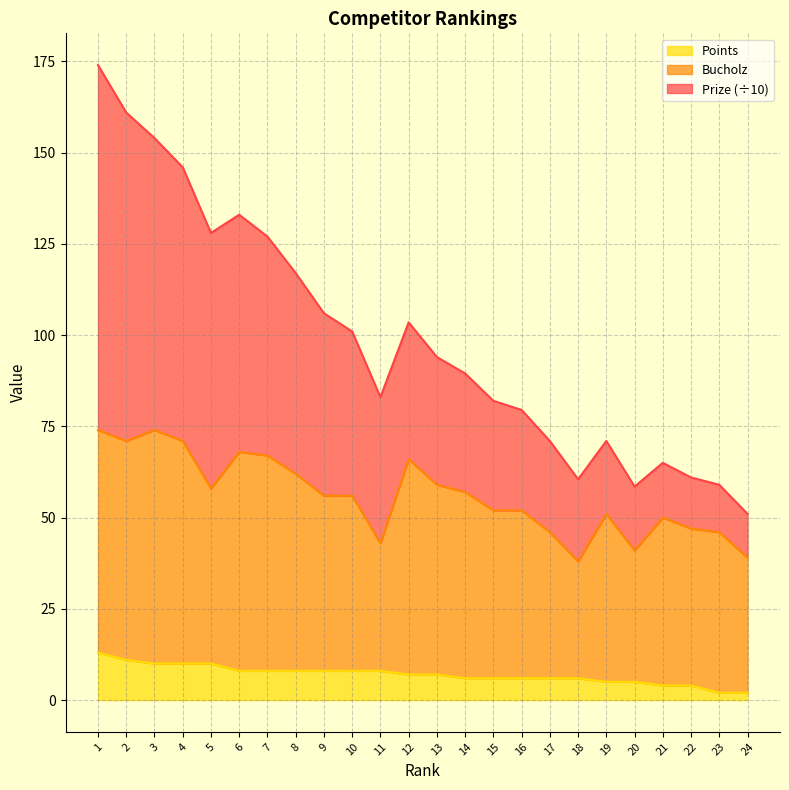

What is the maximum value shown in the chart?

174.0